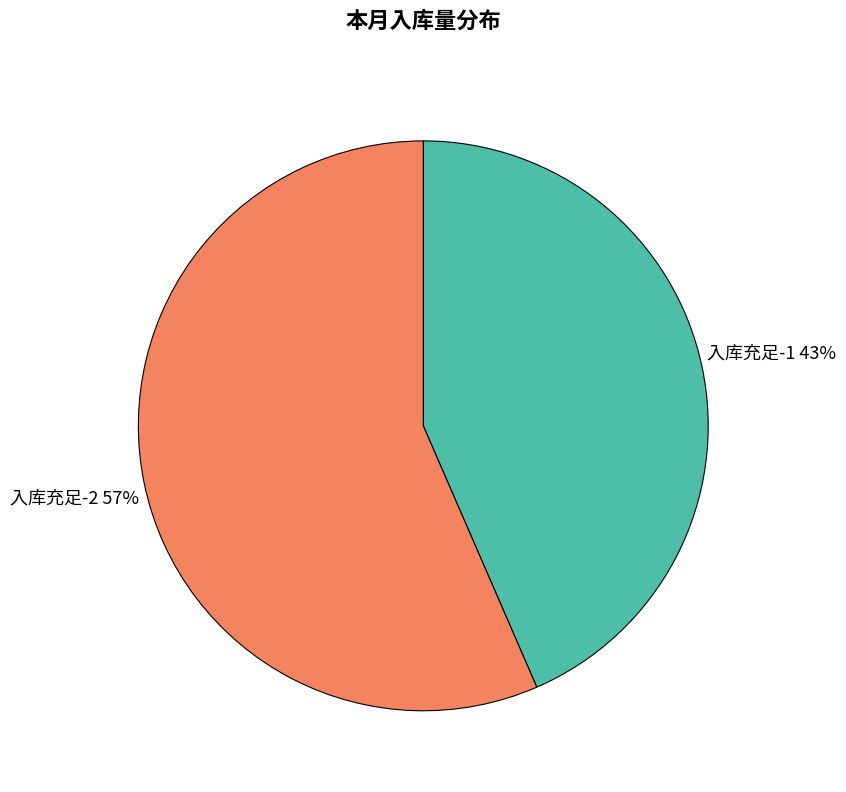

How many slices are in this pie chart?

2